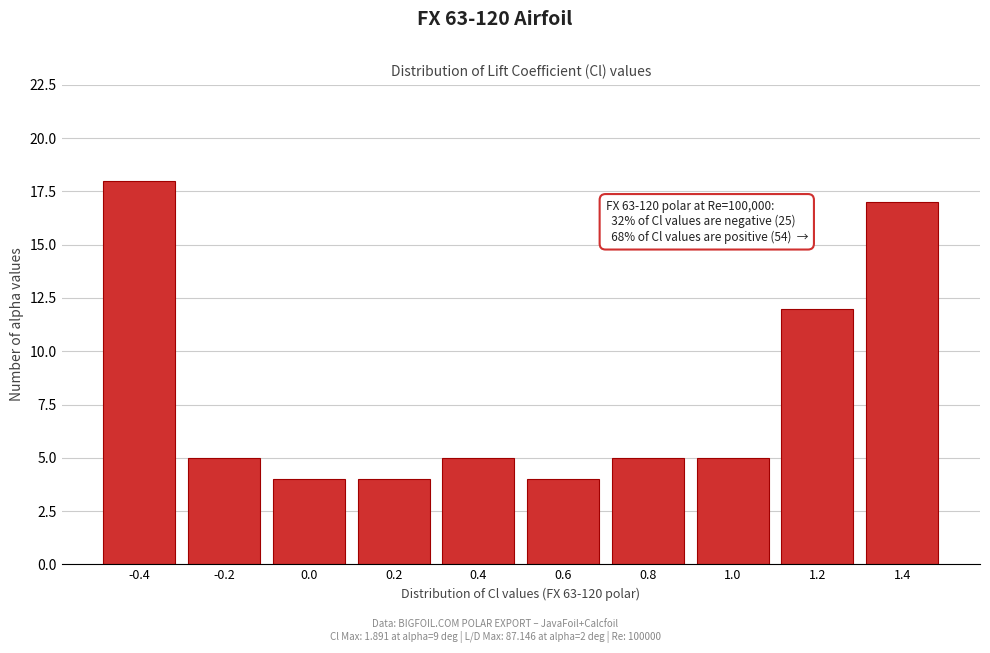

Reading left to right, transcribe all the data shown in this chart.

18	5	4	4	5	4	5	5	12	17